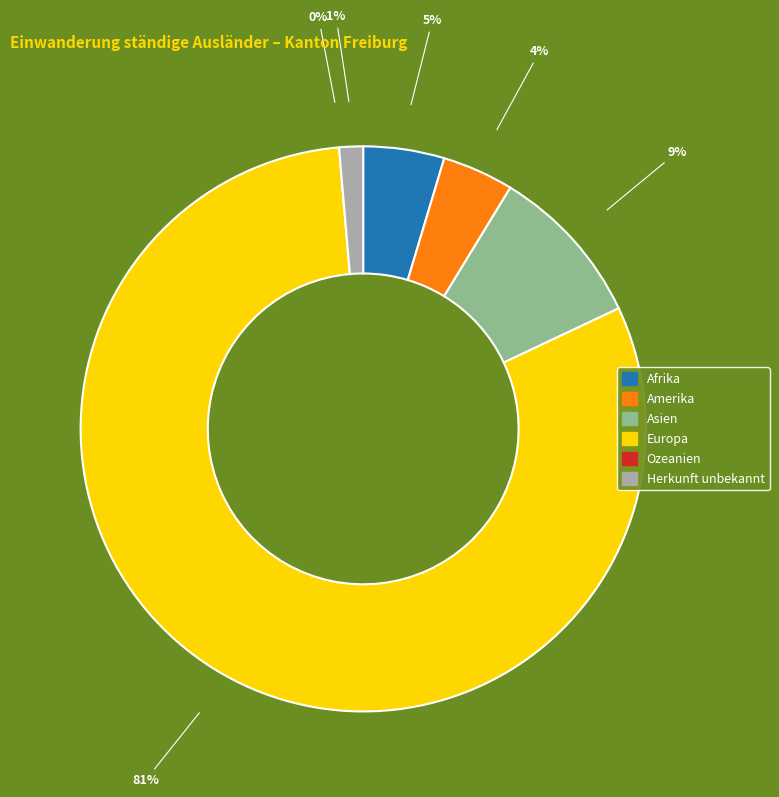

To the nearest percent, what percentage of the pie is Afrika?

5%